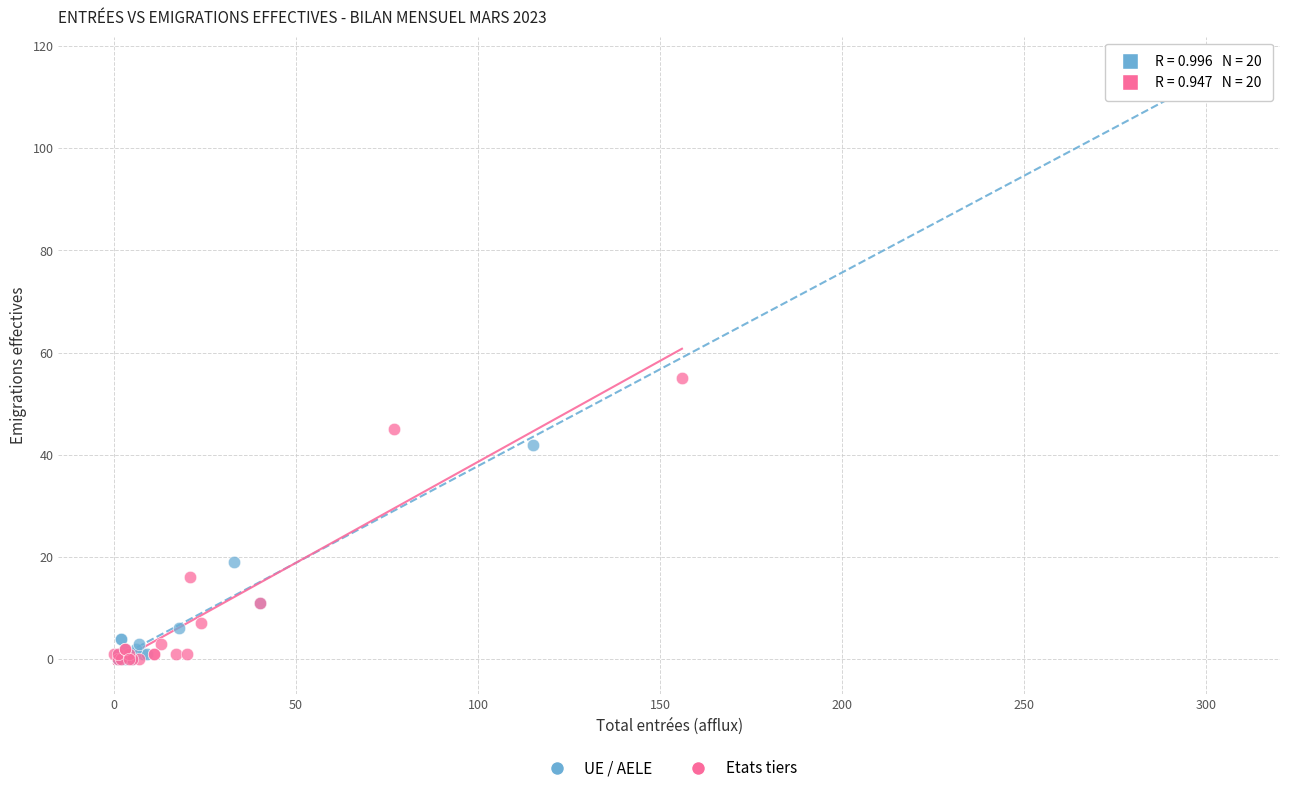

What are all the series names shown in the legend?

UE / AELE, Etats tiers